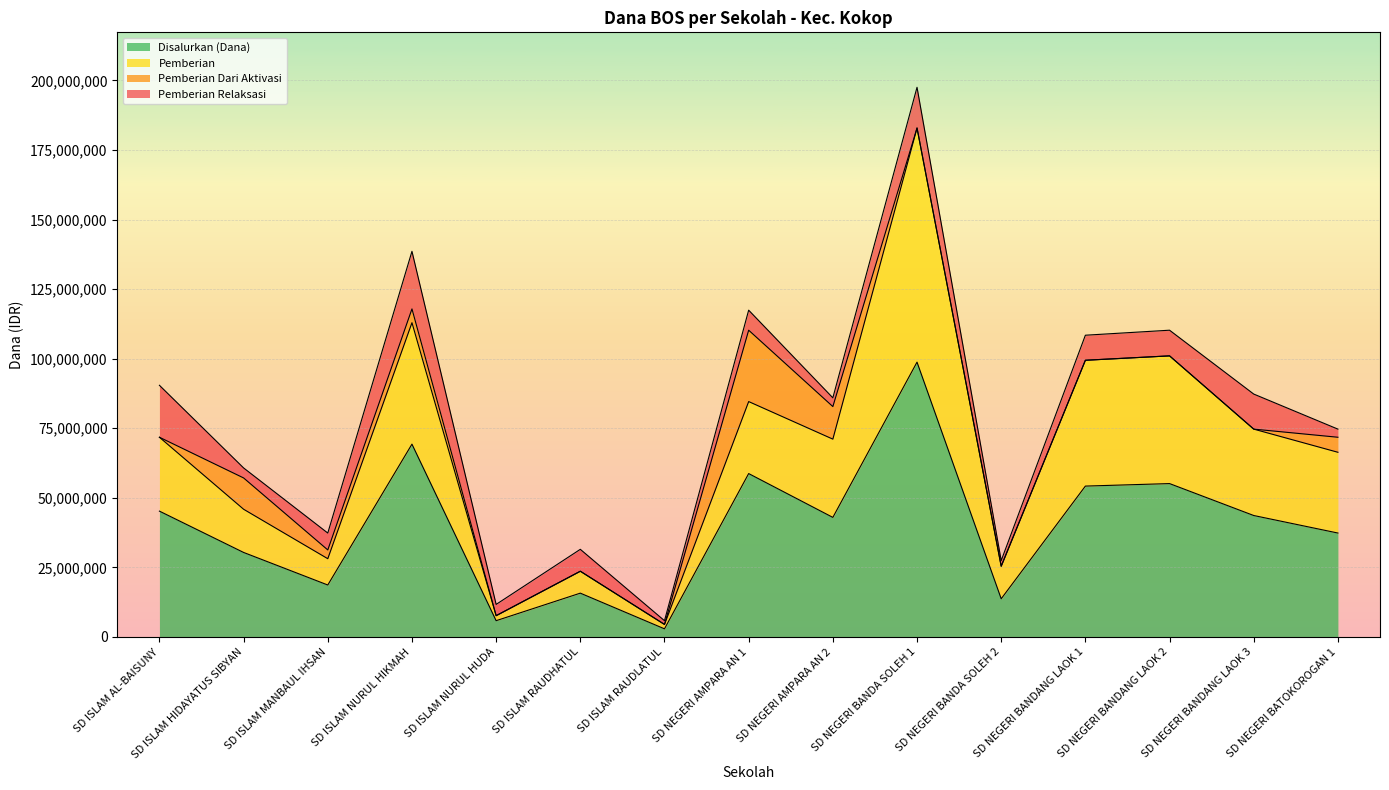

What is the total value across all series at SD ISLAM RAUDHATUL?

31500000